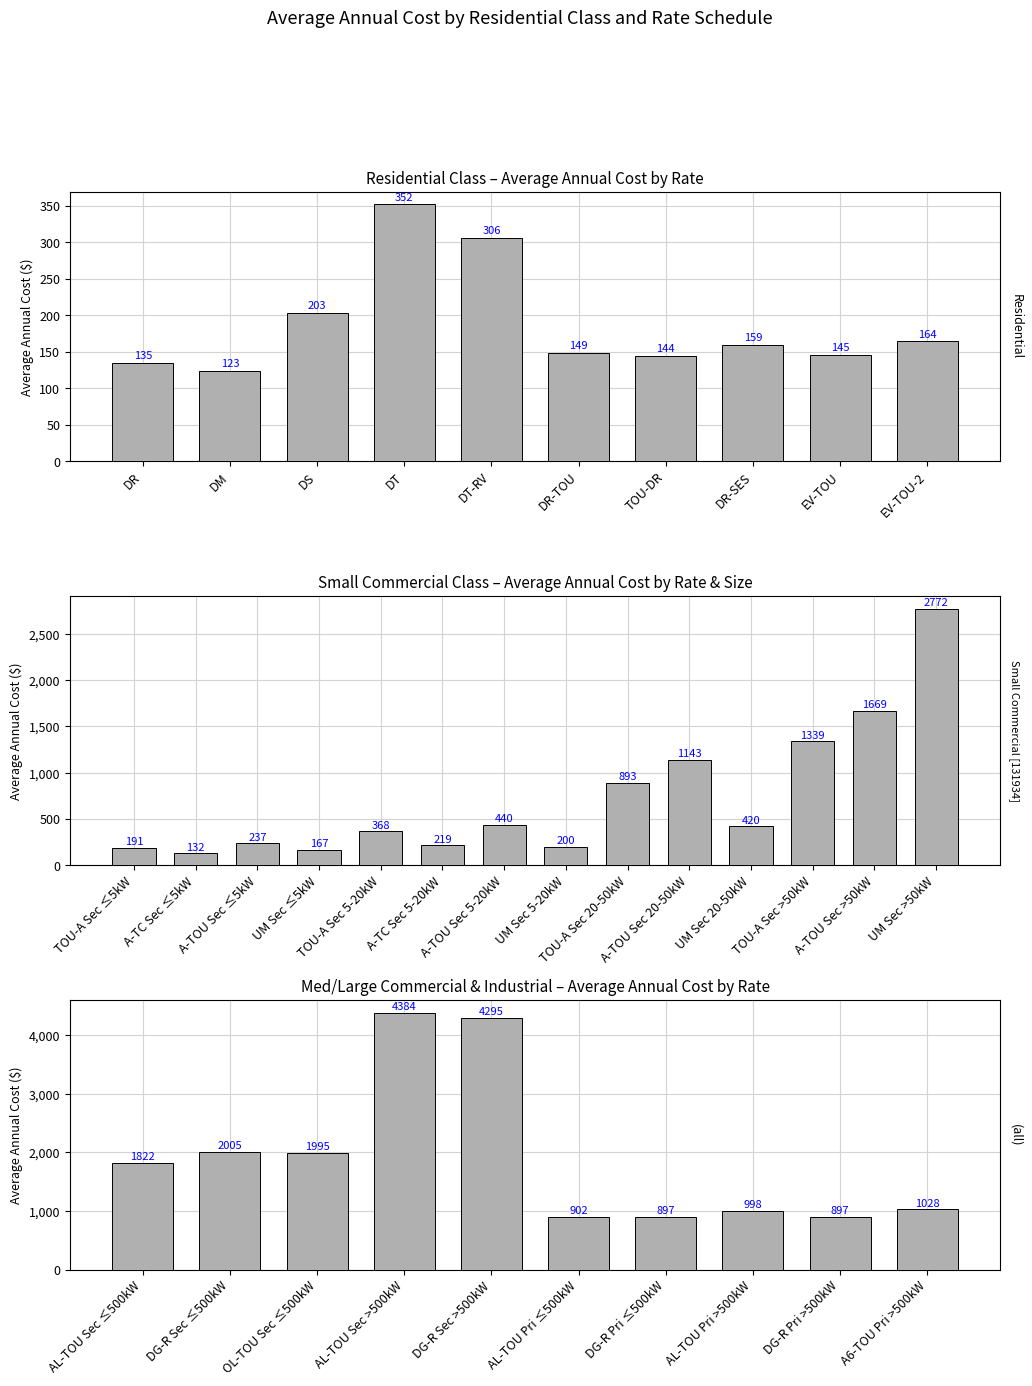

List the labels in order of value, largest first.

DT, DT-RV, DS, EV-TOU-2, DR-SES, DR-TOU, EV-TOU, TOU-DR, DR, DM